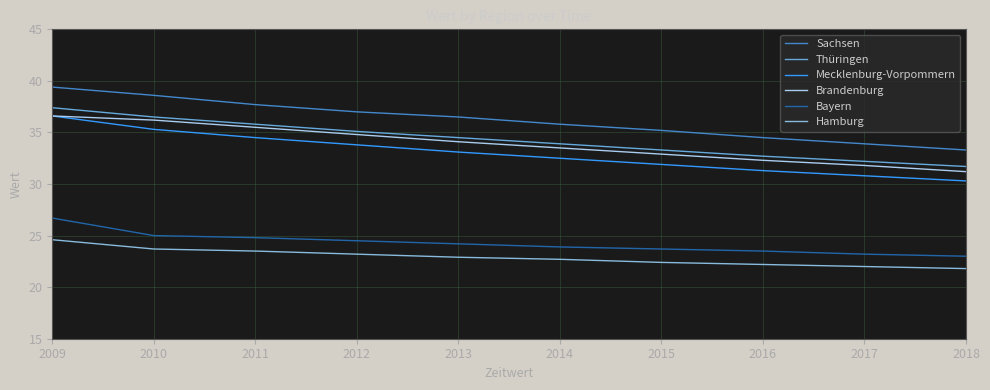

Does the chart display data point markers on the line(s)?

No